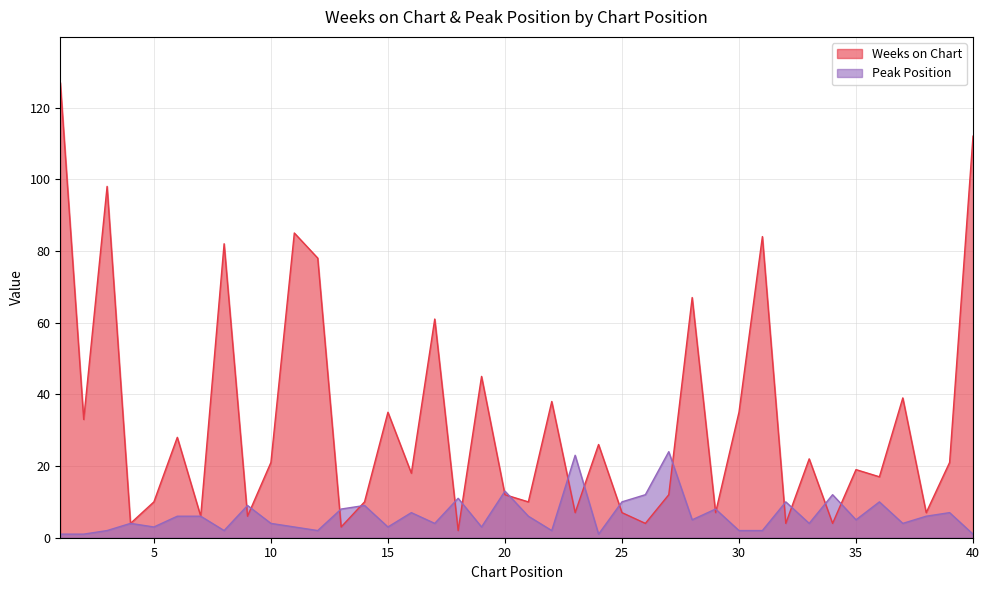

True or false: Peak Position and Weeks on Chart cross at least once.

True